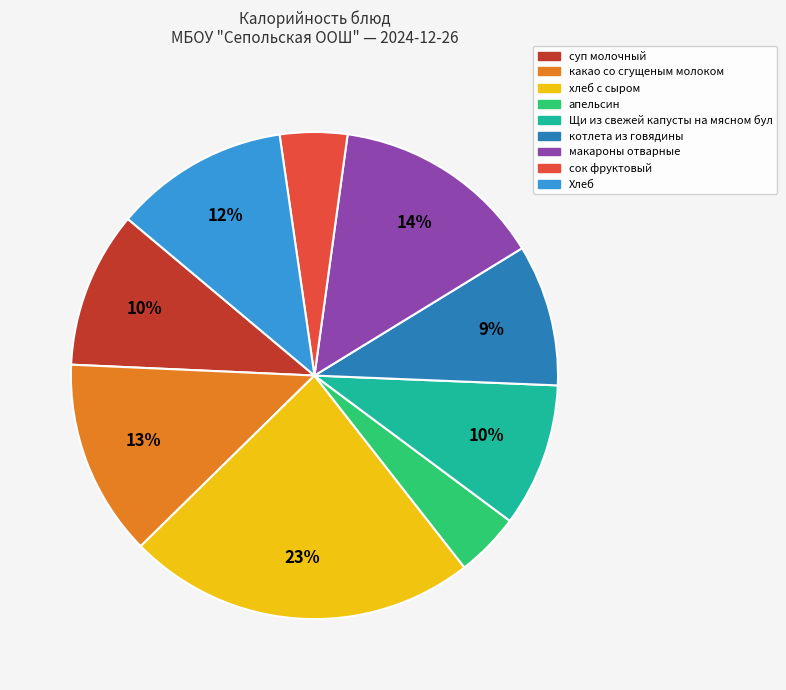

True or false: котлета из говядины accounts for 9% of the total.

True